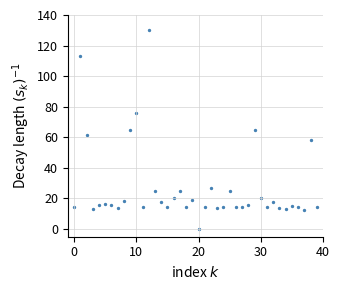

What is the range of Y values (max minus min)?

130.0